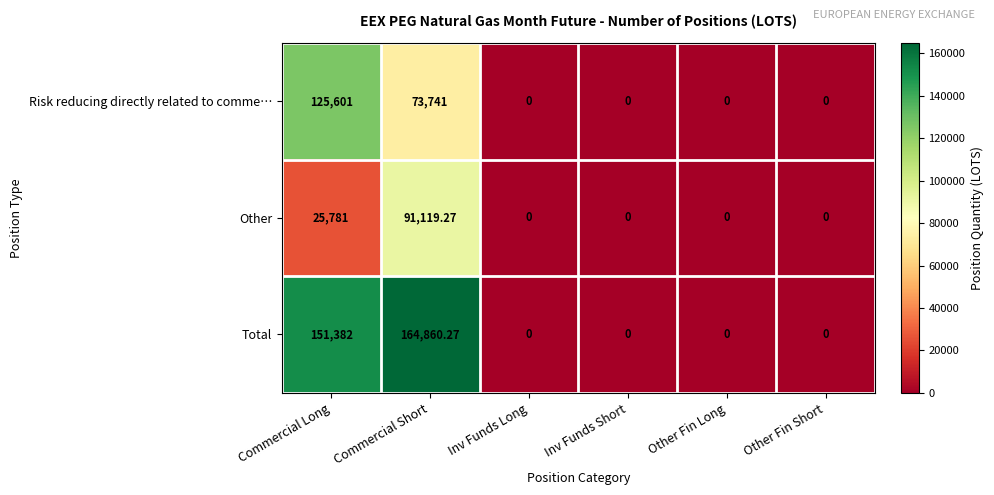

List the series in order of their peak value, lowest first.

Other, Risk reducing directly related to comme…, Total